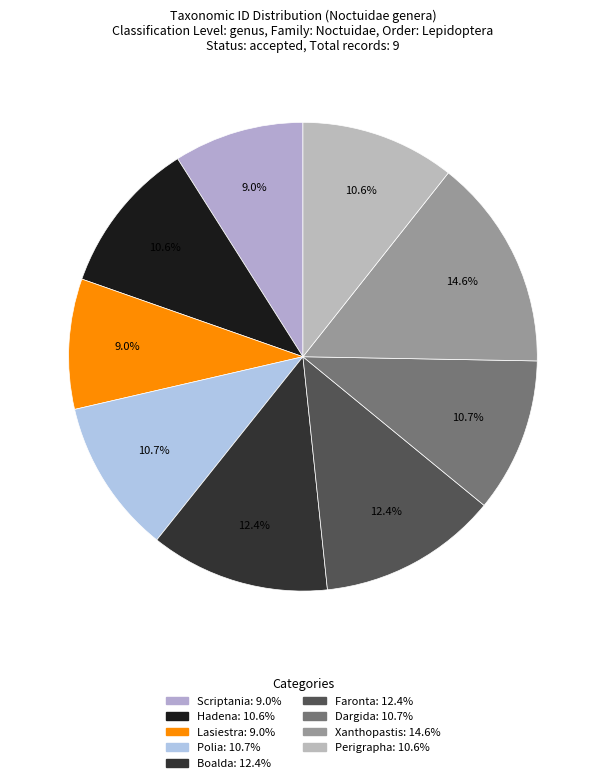

True or false: Xanthopastis accounts for 24% of the total.

False